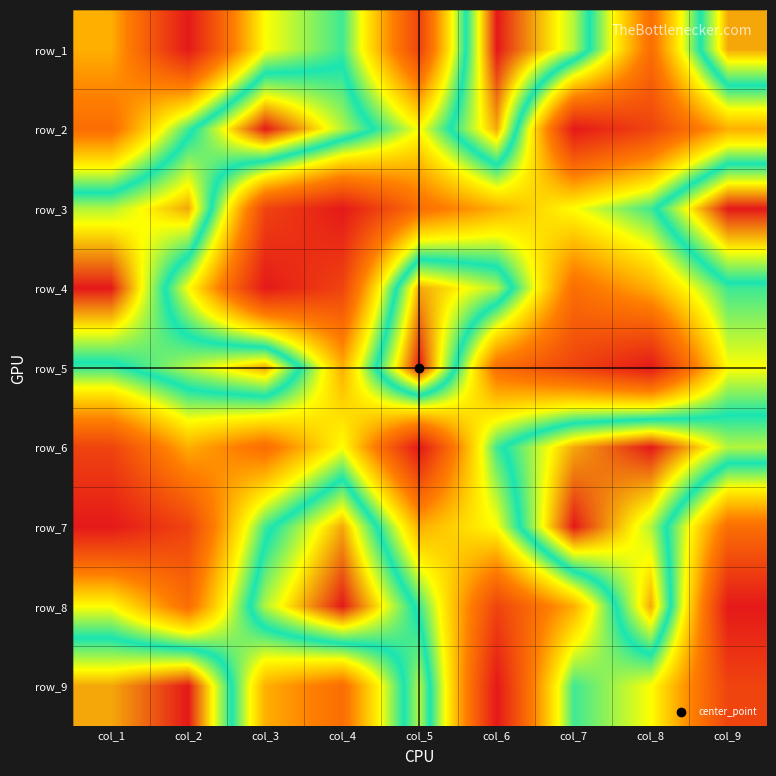

How many distinct data groups are displayed?

9